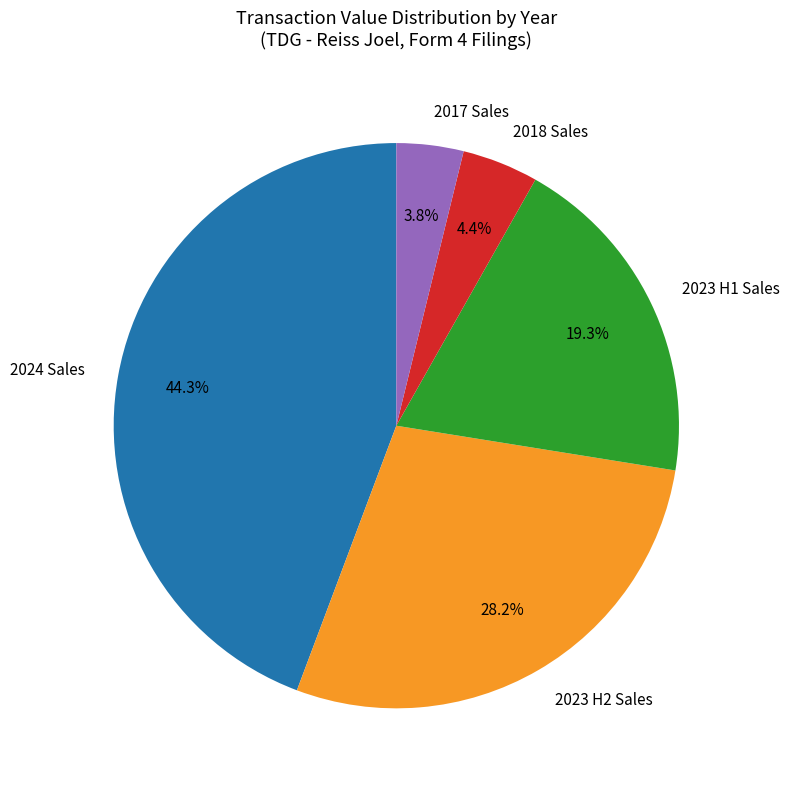

Which slice is the largest?

2024 Sales